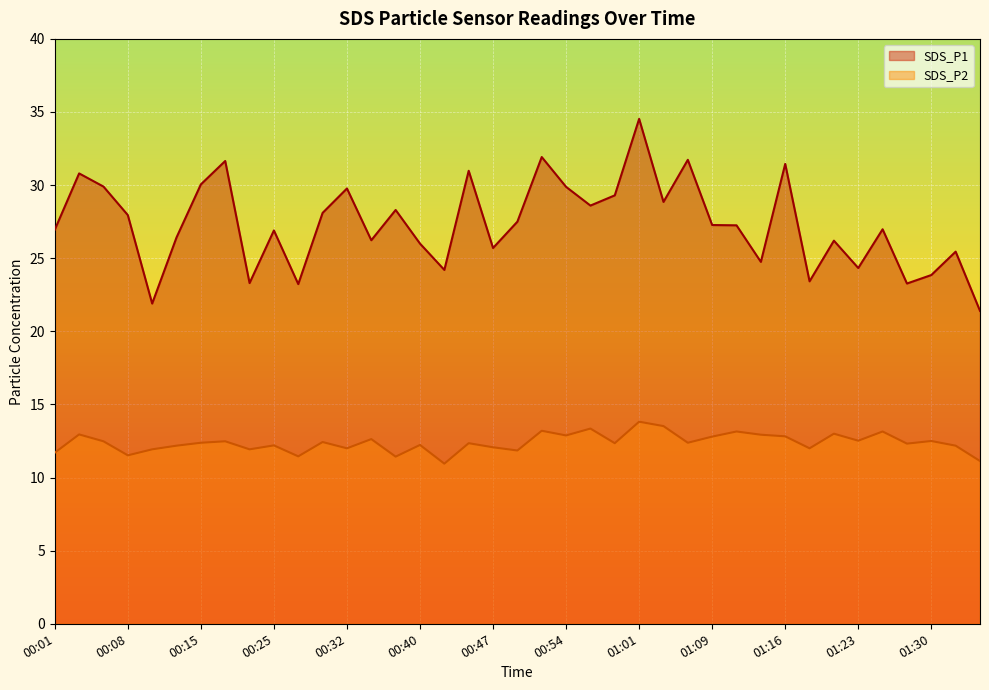

What is the label of the 15th point from the right?

01:01